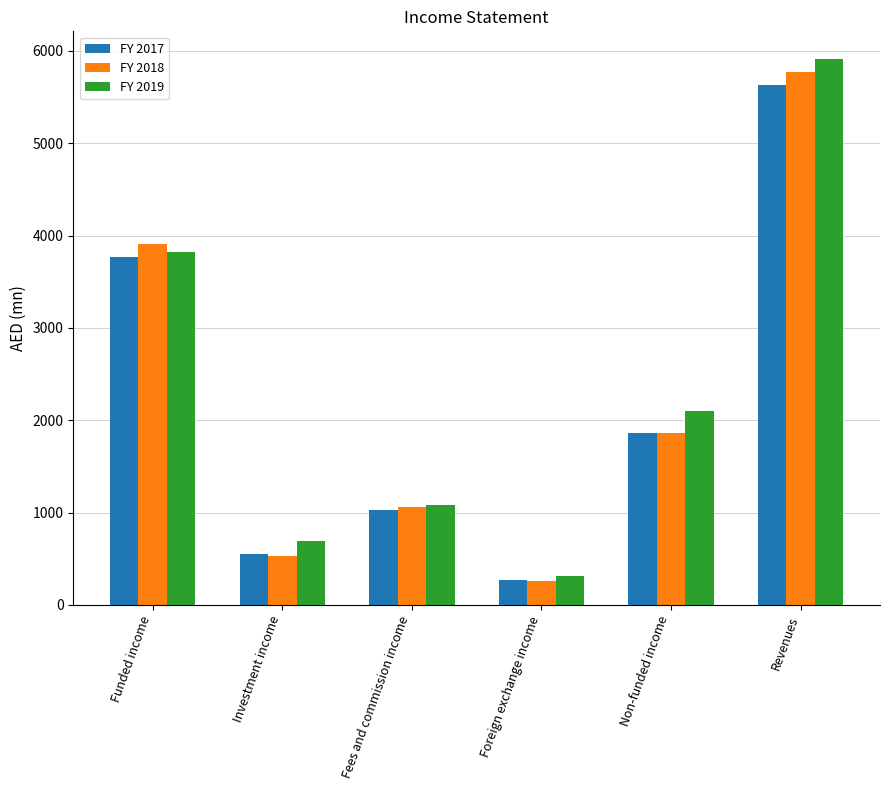

What is the greatest value displayed?

5915.2